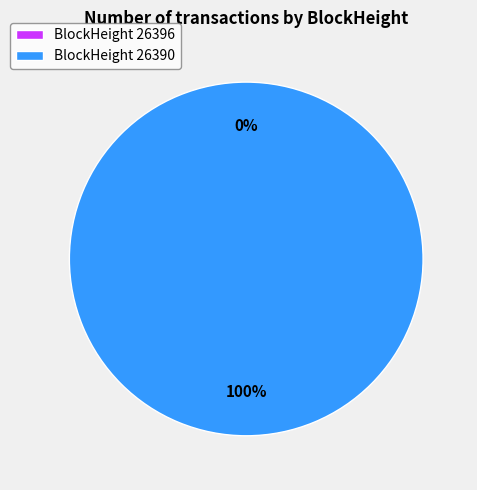

To the nearest percent, what portion does 26390 represent?

100%